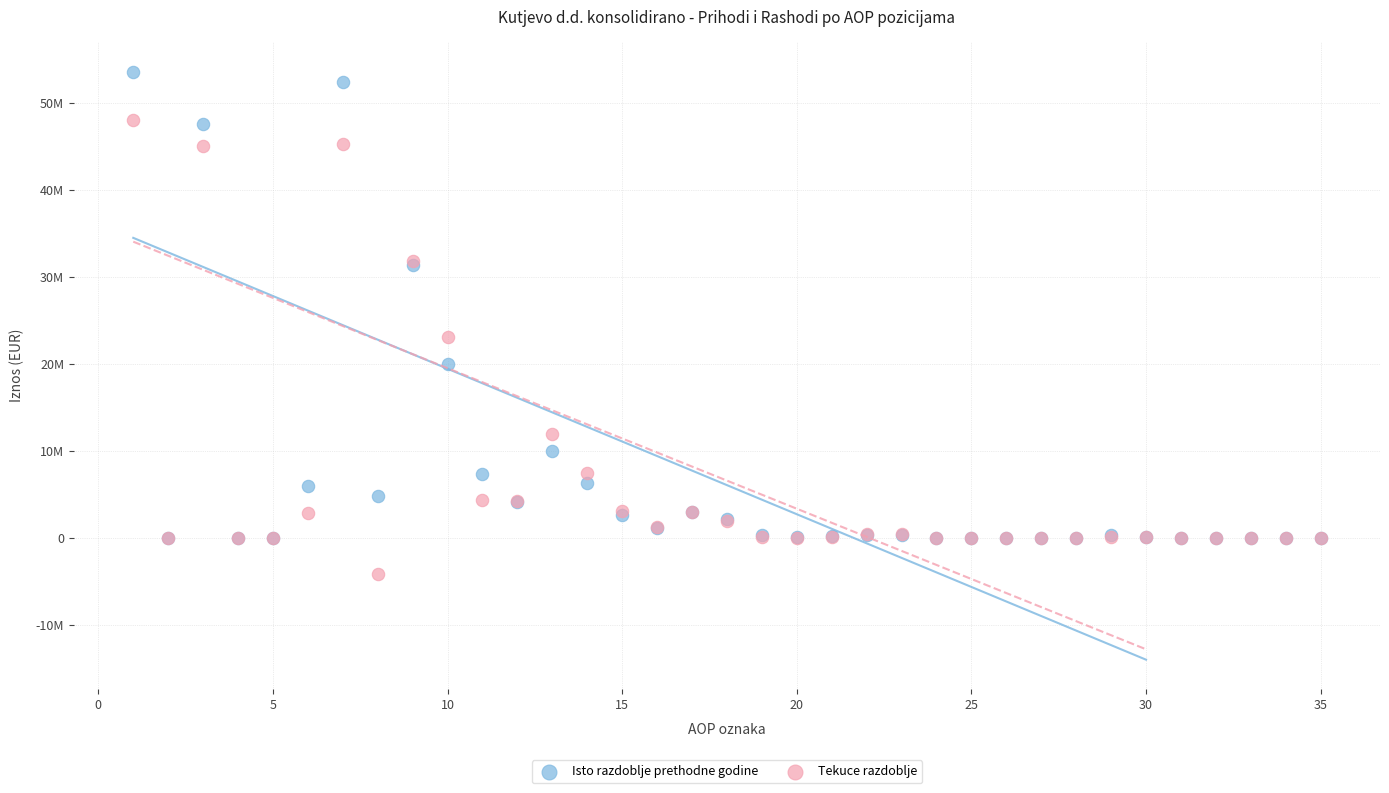

What are all the series names shown in the legend?

Isto razdoblje prethodne godine, Tekuce razdoblje